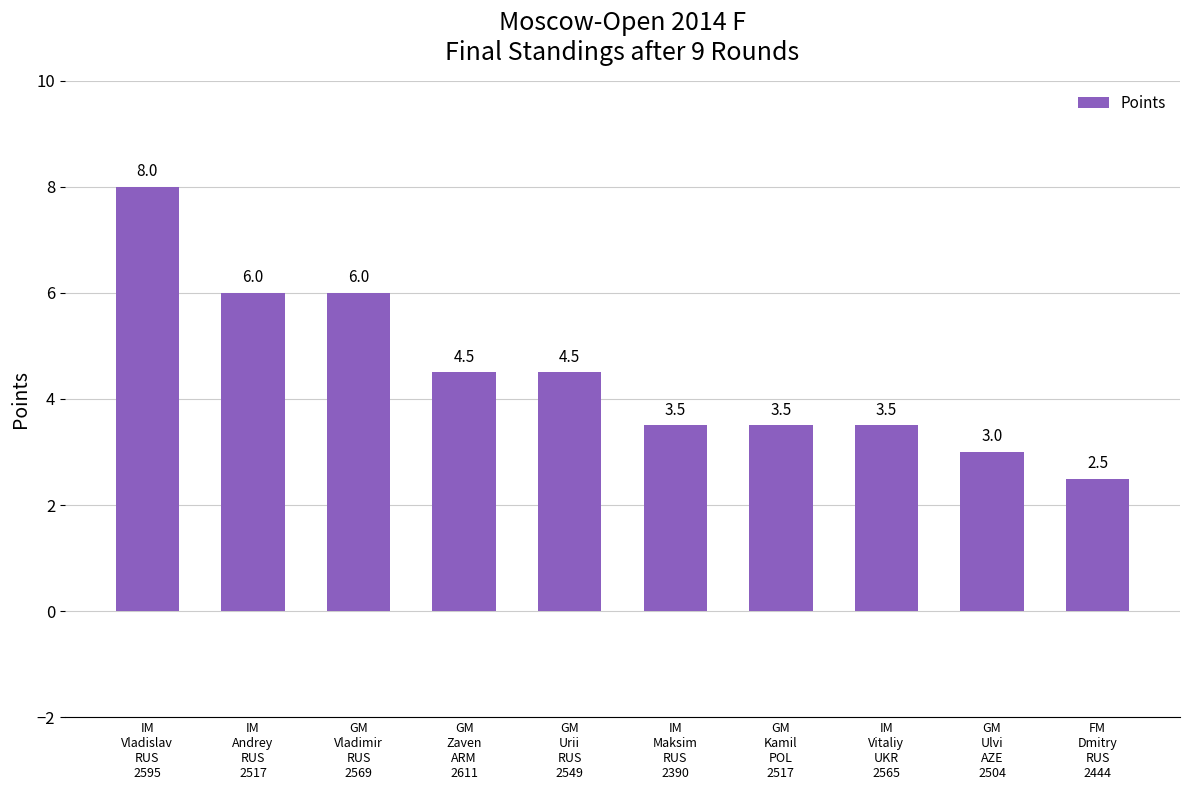

How many bars are there in total?

10